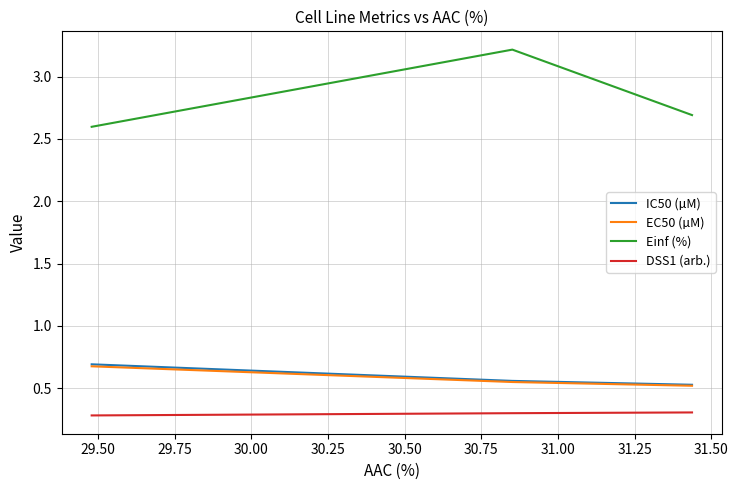

Which series has the widest spread of values?

Einf (%)